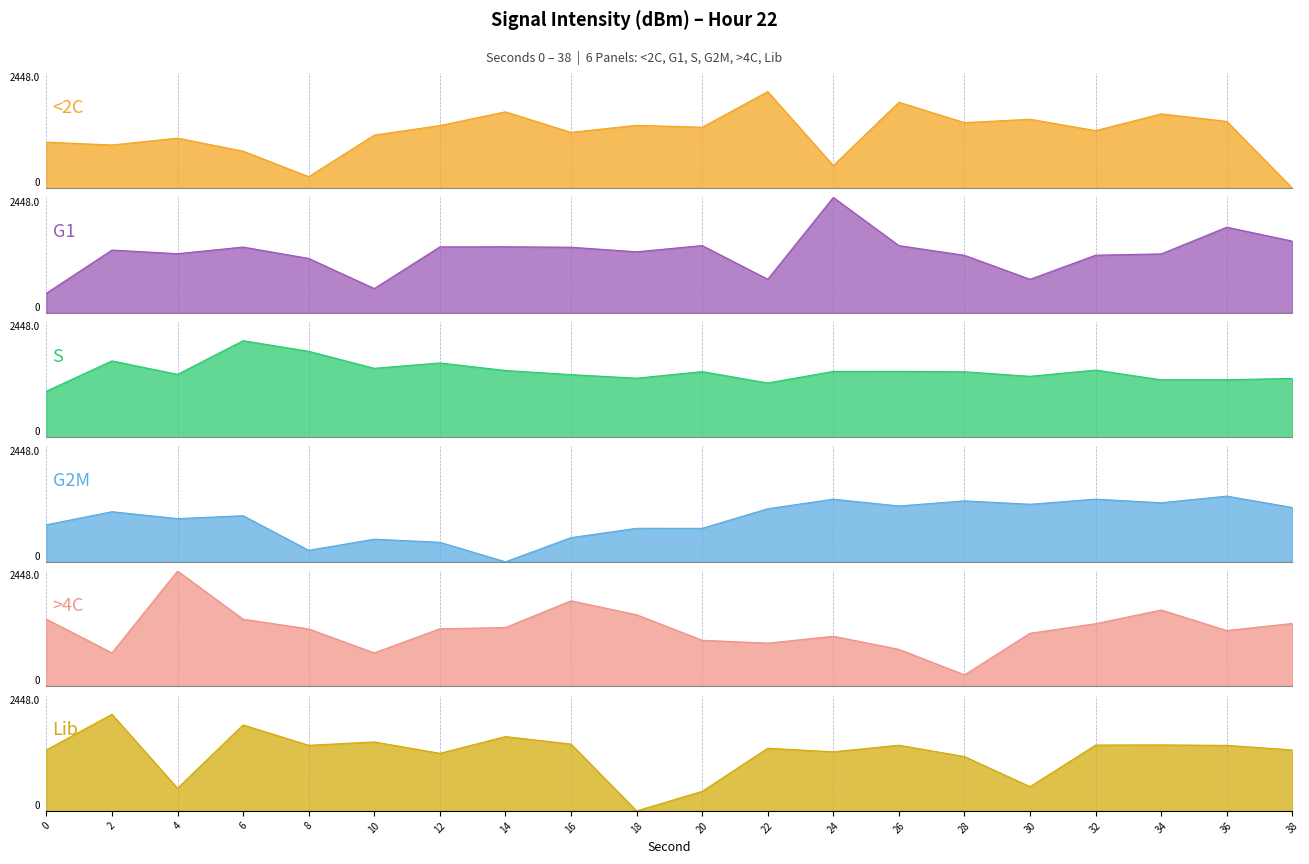

Which category has the highest value in the G1 series?

24